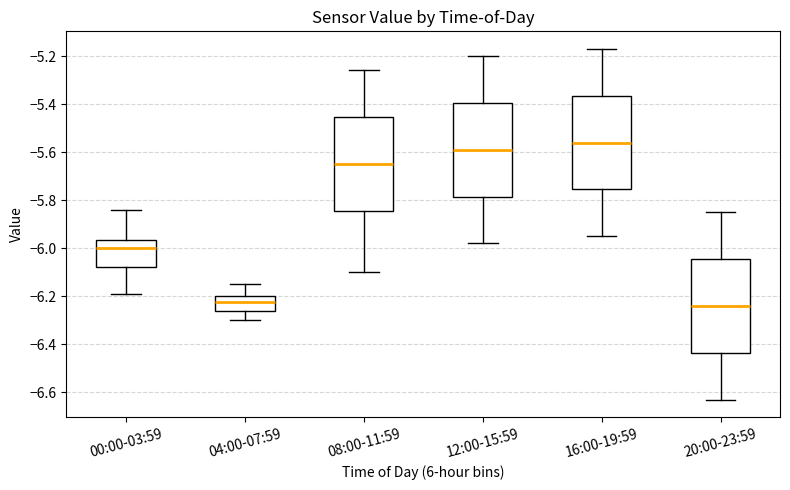

Reading left to right, read every box against the y-axis: the position of its median line, the range the box covers, and the ends of its whiskers. The values are not printed on the chart, so give them approximately, as read against the axis.

00:00-03:59: median -6.00, box -6.08 to -5.96, whiskers -6.18 to -5.84
04:00-07:59: median -6.22, box -6.26 to -6.20, whiskers -6.30 to -6.14
08:00-11:59: median -5.64, box -5.84 to -5.46, whiskers -6.10 to -5.26
12:00-15:59: median -5.58, box -5.78 to -5.40, whiskers -5.98 to -5.20
16:00-19:59: median -5.56, box -5.76 to -5.36, whiskers -5.94 to -5.16
20:00-23:59: median -6.24, box -6.44 to -6.04, whiskers -6.62 to -5.84